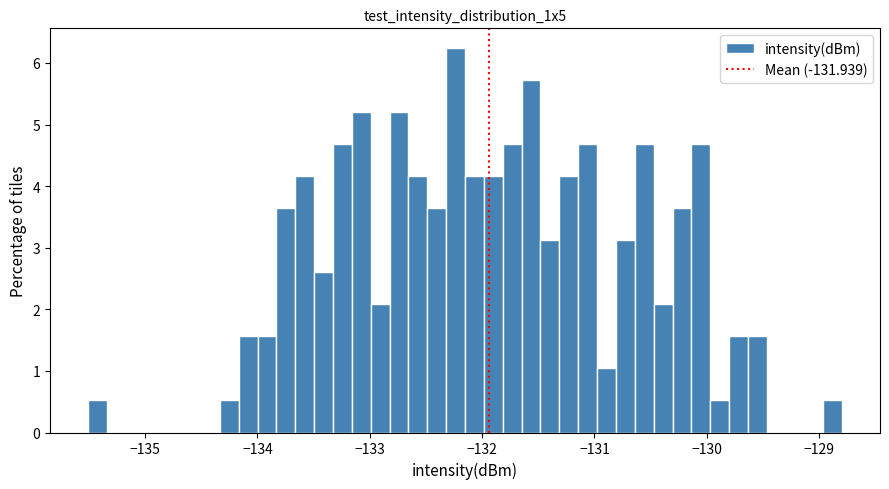

Around what value on the x-axis is the tallest bar? Give the approximate position of its centre, as read against the axis.

-132.2